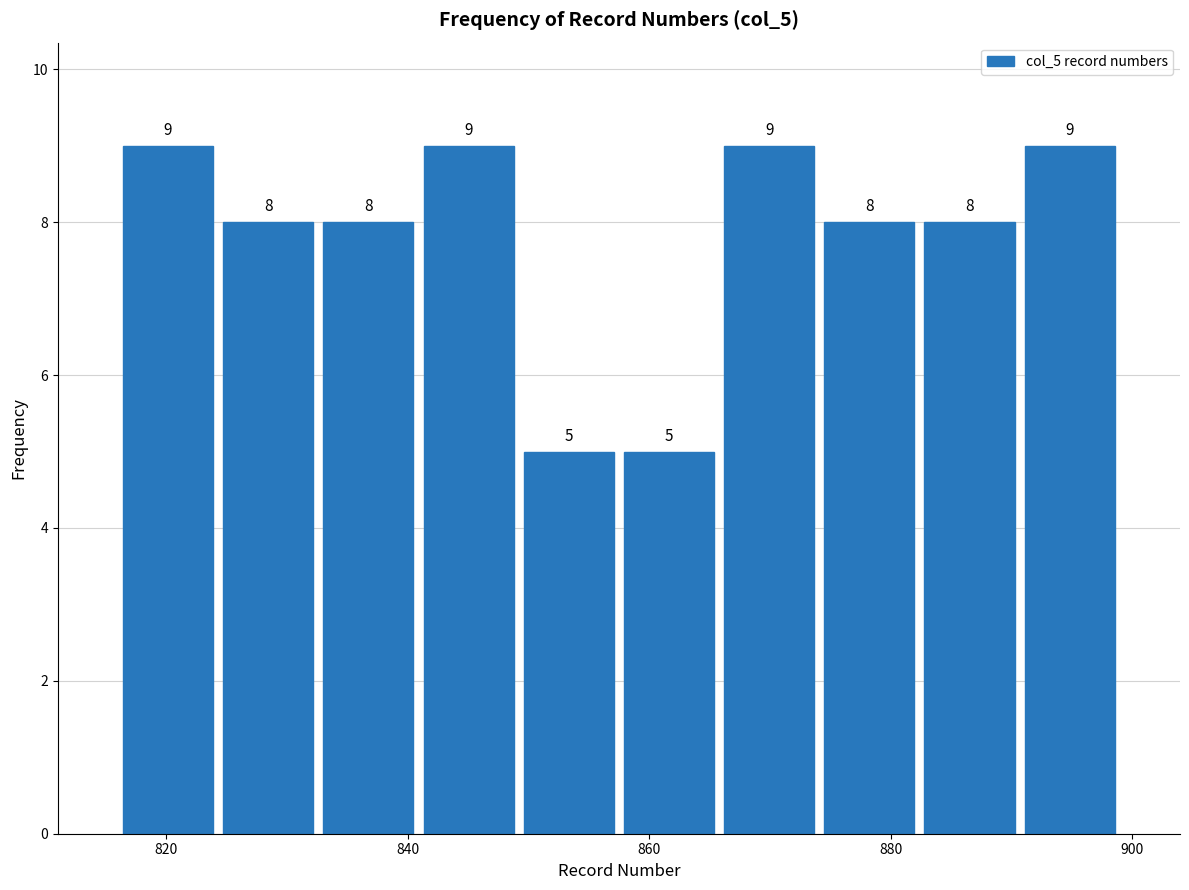

Reading left to right, transcribe this chart: for each bar, give the range it covers on the x-axis and its height. The bar edges are not printed on the chart, so give them approximately, as read against the axis.

816 to 824: 9
824 to 832: 8
832 to 840: 8
840 to 850: 9
850 to 858: 5
858 to 866: 5
866 to 874: 9
874 to 882: 8
882 to 890: 8
890 to 900: 9